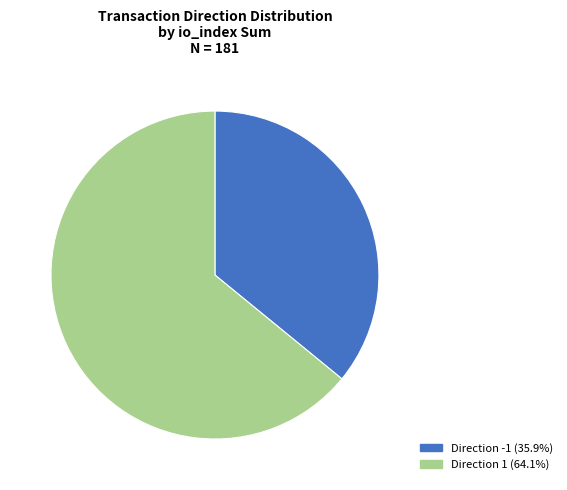

Is there any slice that represents more than half of the pie?

Yes